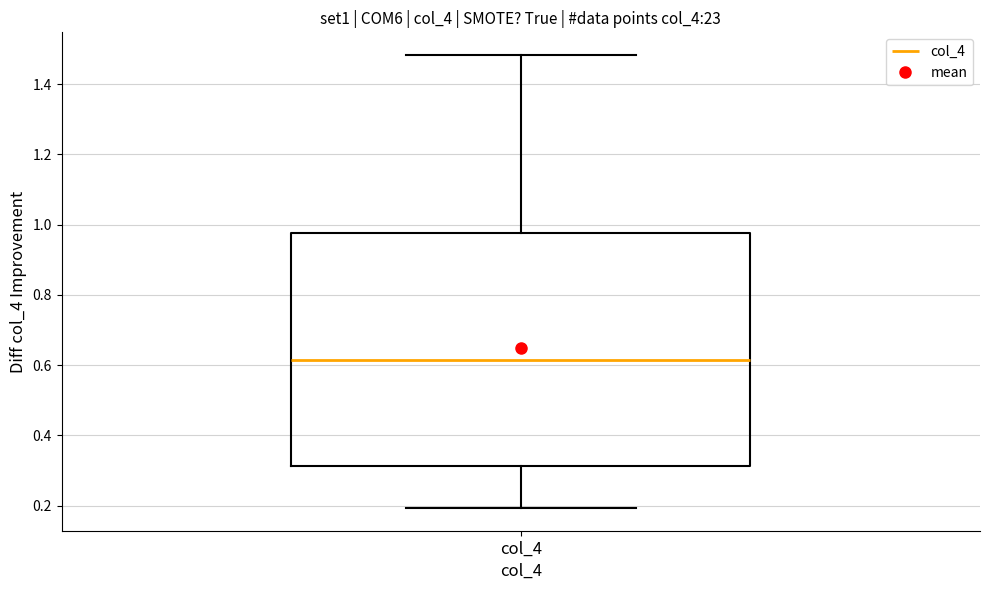

Read this box plot against the y-axis: the position of the median line, the range covered by the box, and the ends of both whiskers. The values are not printed on the chart, so give them approximately, as read against the axis.

median 0.62, box 0.32 to 0.98, whiskers 0.20 to 1.48